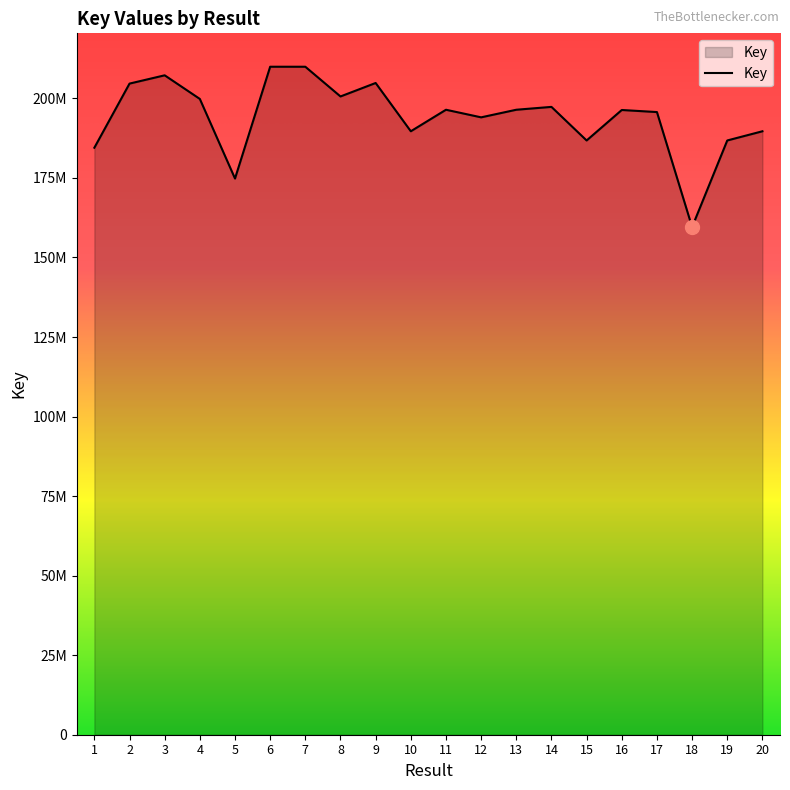

What is the sum of the values at 12 and 11?

390496672